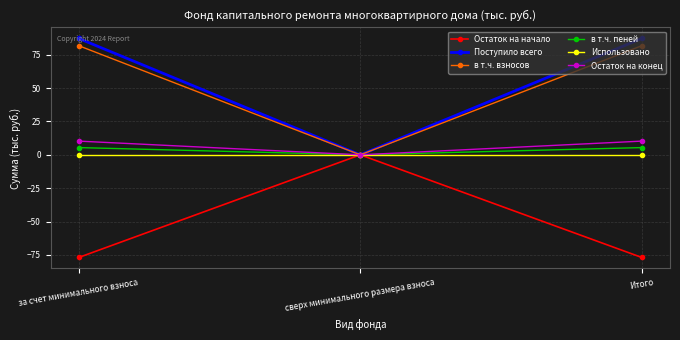

Which category has the lowest value in the в т.ч. взносов series?

сверх минимального размера взноса